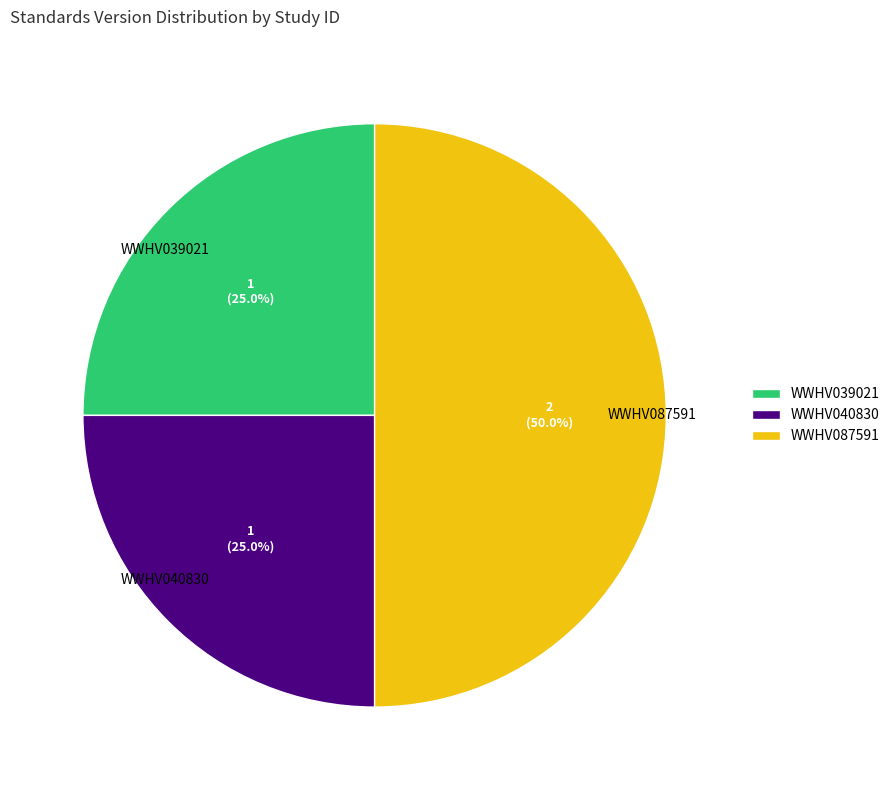

Does WWHV039021 account for over 50% of the chart?

No